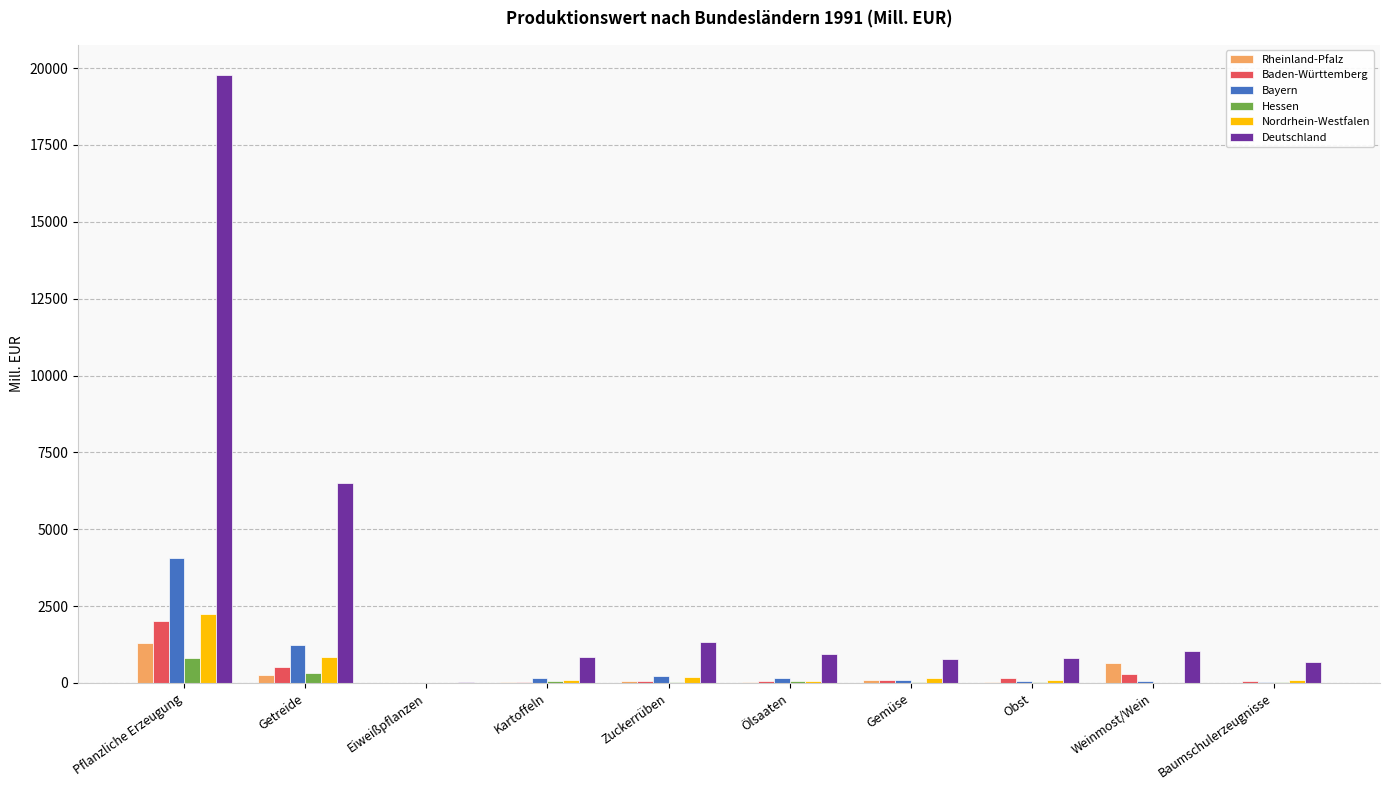

Which series has the largest range (max minus min)?

Deutschland